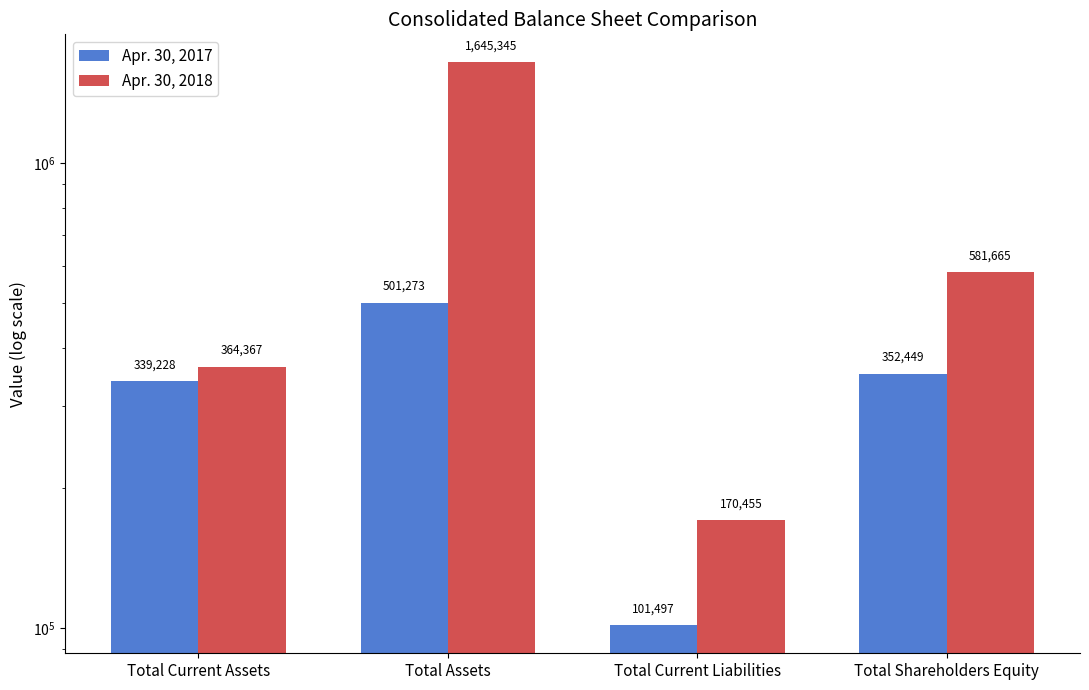

Reading right to left, list all the values displayed in this chart.

Apr. 30, 2017: Total Shareholders Equity=352449	Total Current Liabilities=101497	Total Assets=501273	Total Current Assets=339228
Apr. 30, 2018: Total Shareholders Equity=581665	Total Current Liabilities=170455	Total Assets=1645345	Total Current Assets=364367